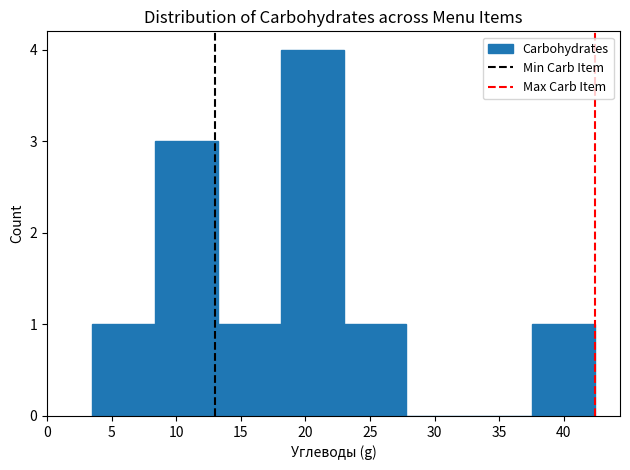

Which range on the x-axis has the tallest bar?

18.0 to 23.0